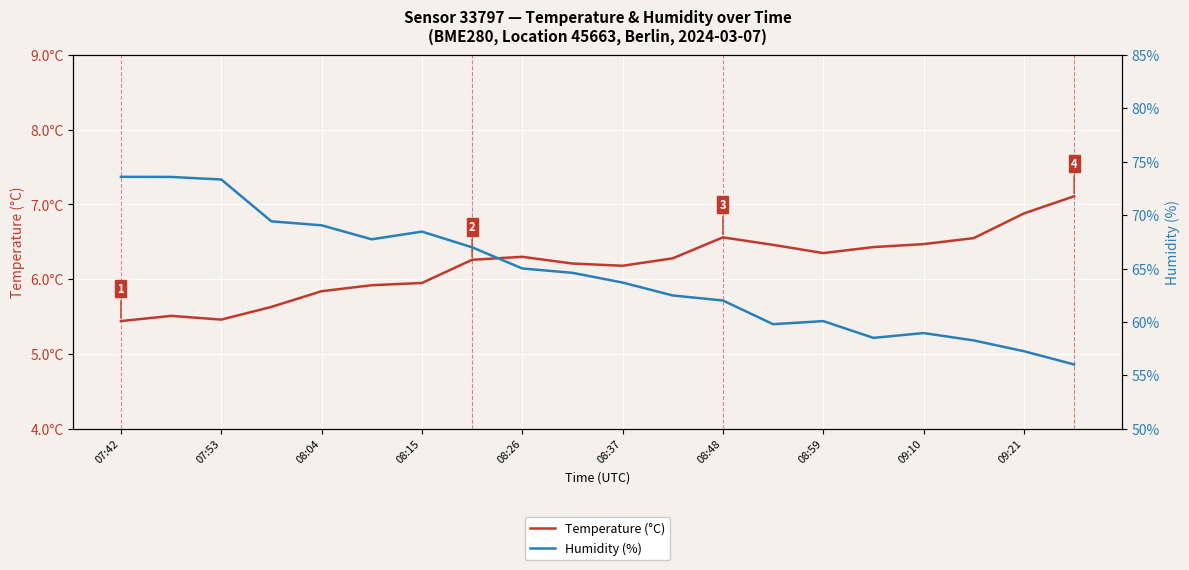

What is the total value across all series at 08:15?

75.0